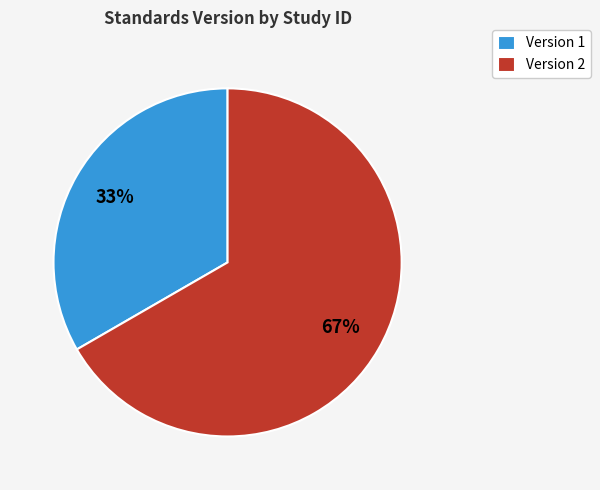

How many slices are in this pie chart?

2